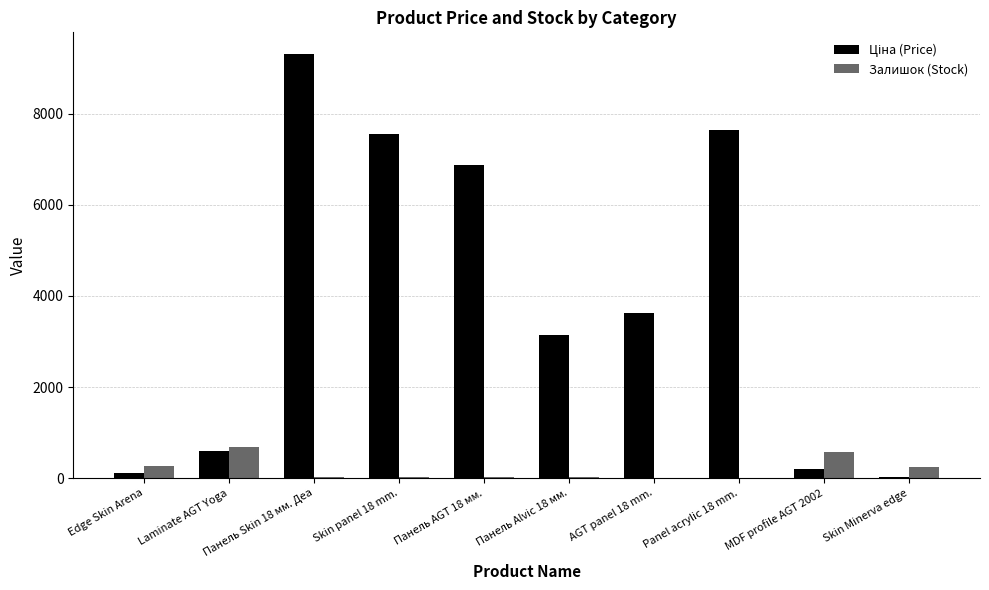

What is the maximum value for Залишок (Stock)?

690.0